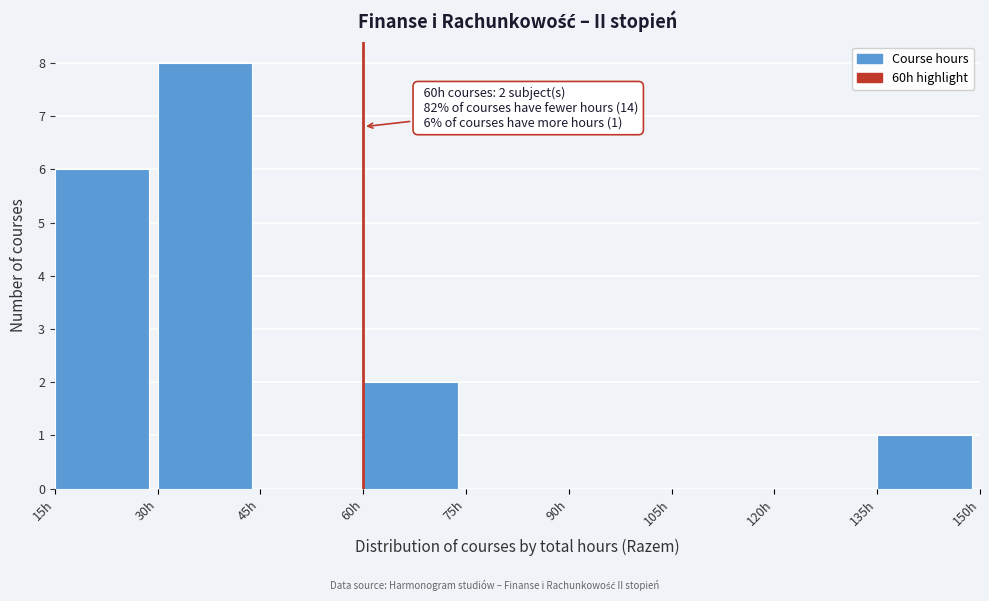

Over which range of the x-axis is the bar tallest?

30 to 45